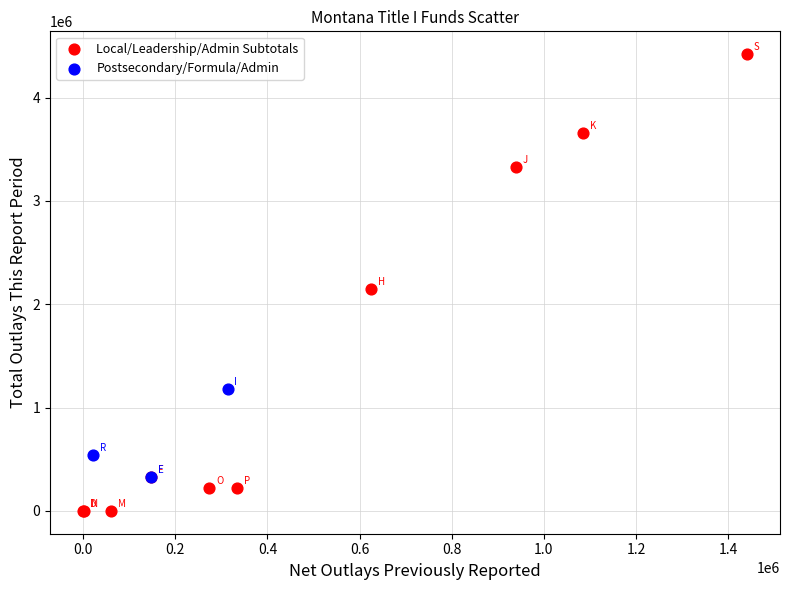

Which series has the largest Y range (max minus min)?

Local/Leadership/Admin Subtotals